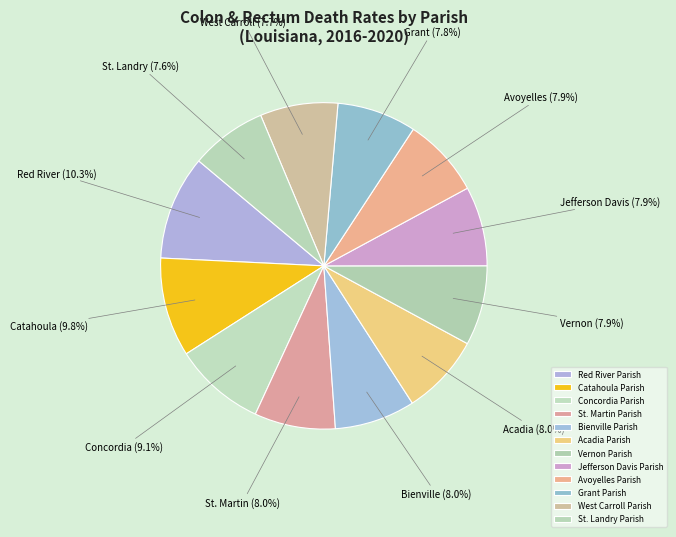

Does West Carroll Parish represent more than half of the total?

No